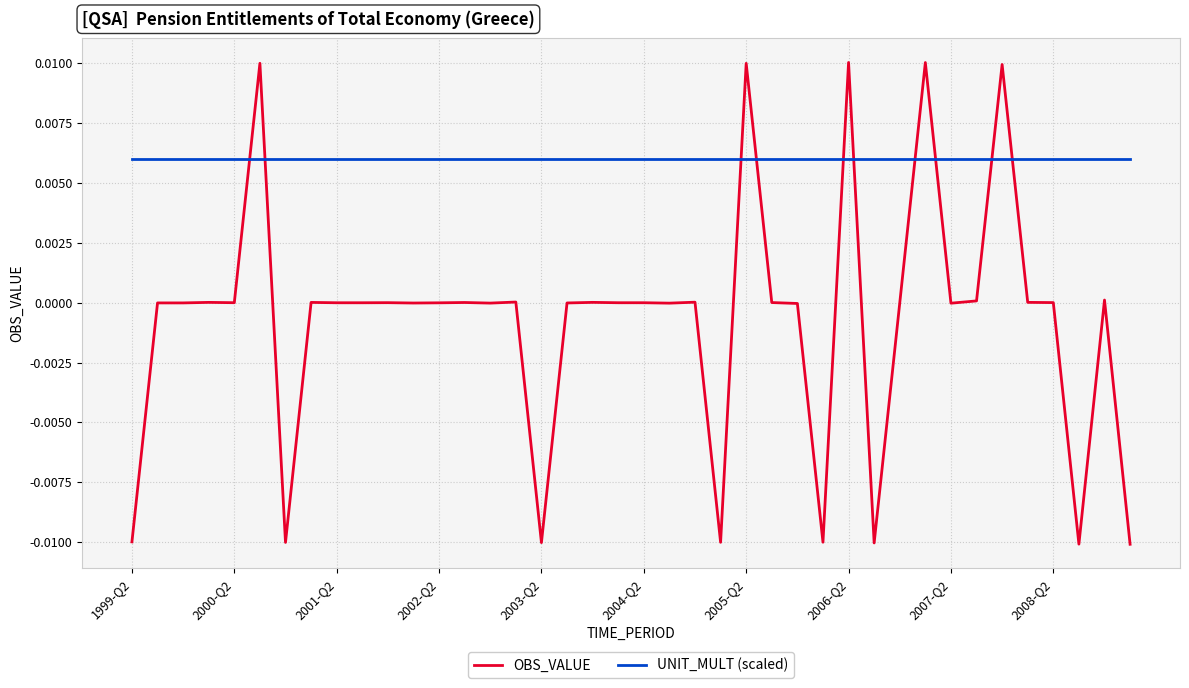

Which series ends up on top after the final intersection of OBS_VALUE and UNIT_MULT (scaled)?

UNIT_MULT (scaled)